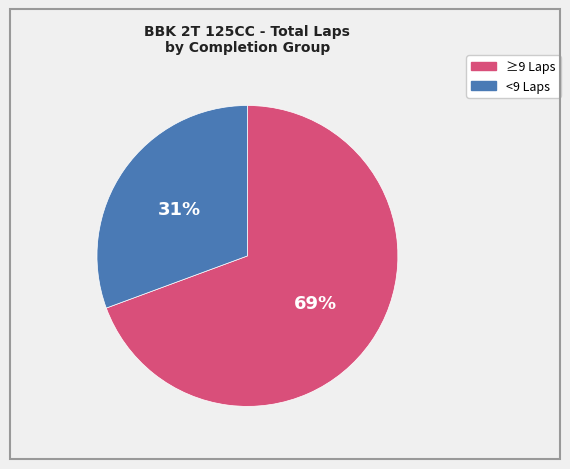

Rank the categories by value from highest to lowest.

≥9 Laps, <9 Laps